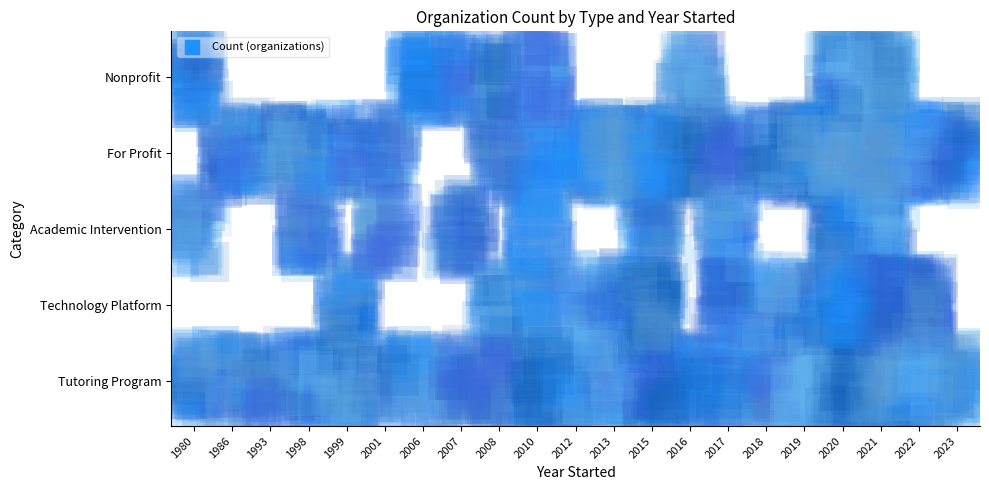

Reading left to right, transcribe all the data shown in this chart.

Tutoring Program: 1	1	1	1	1	1	1	1	2	3	2	2	2	2	1	1	2	4	4	2	1
Technology Platform: 0	0	0	0	1	0	0	0	1	1	1	1	2	0	1	1	1	3	3	2	0
Academic Intervention: 1	0	0	1	0	1	0	1	0	2	0	0	1	0	1	0	0	2	1	0	0
For Profit: 0	1	1	1	1	1	0	0	1	1	1	2	2	1	1	1	2	4	3	2	1
Nonprofit: 1	0	0	0	0	0	1	1	1	2	0	0	0	1	0	0	0	1	2	0	0